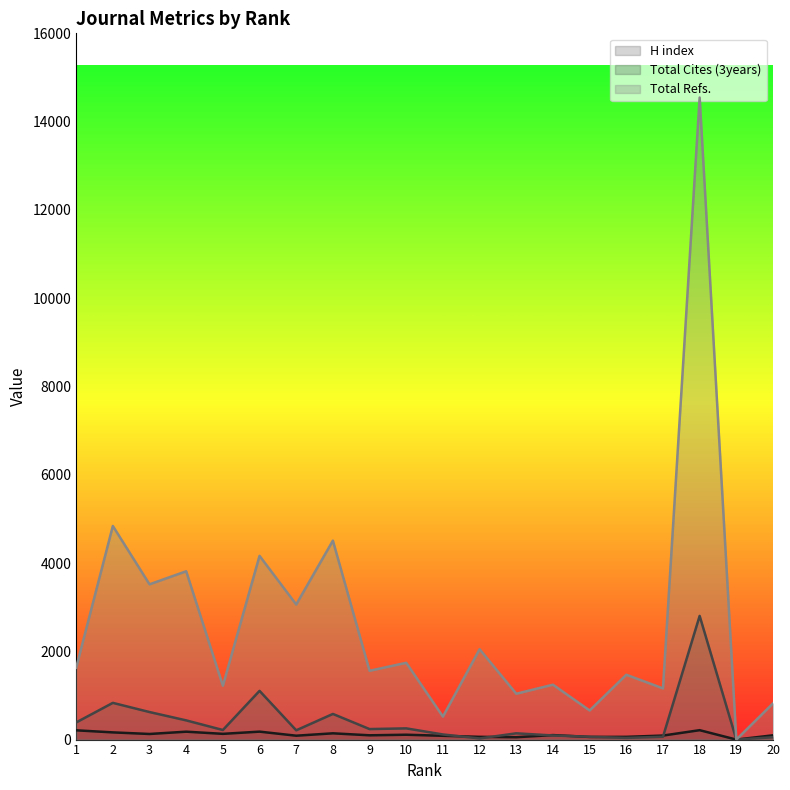

Reading left to right, list all the values displayed in this chart.

H index: 1=210	2=163	3=127	4=179	5=130	6=180	7=88	8=142	9=97	10=110	11=86	12=62	13=54	14=102	15=60	16=62	17=91	18=213	19=0	20=97
Total Cites (3years): 1=388	2=832	3=624	4=435	5=217	6=1104	7=210	8=581	9=238	10=254	11=116	12=26	13=142	14=93	15=64	16=38	17=64	18=2803	19=0	20=53
Total Refs.: 1=1628	2=4840	3=3518	4=3814	5=1221	6=4163	7=3061	8=4508	9=1559	10=1740	11=521	12=2047	13=1039	14=1244	15=660	16=1469	17=1160	18=14548	19=0	20=820